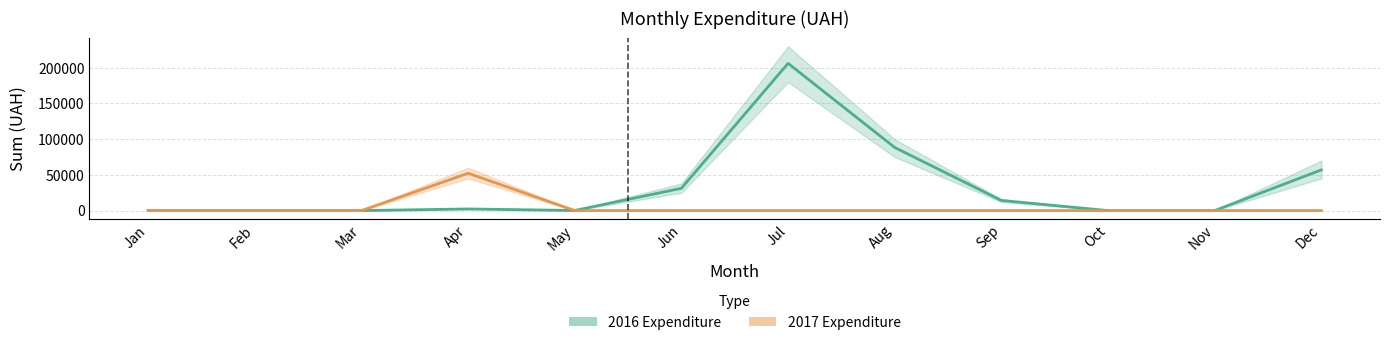

Between which two adjacent categories do 2016 Expenditure and 2017 Expenditure first intersect?

Apr and May